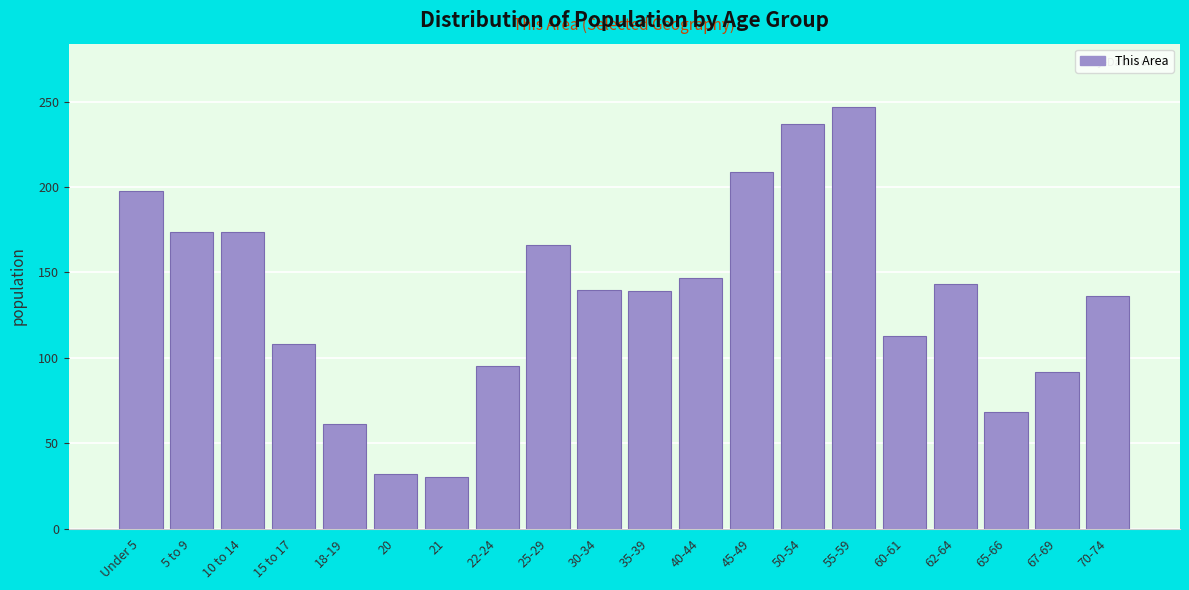

Is it true that the value at 15 to 17 is 108?

True